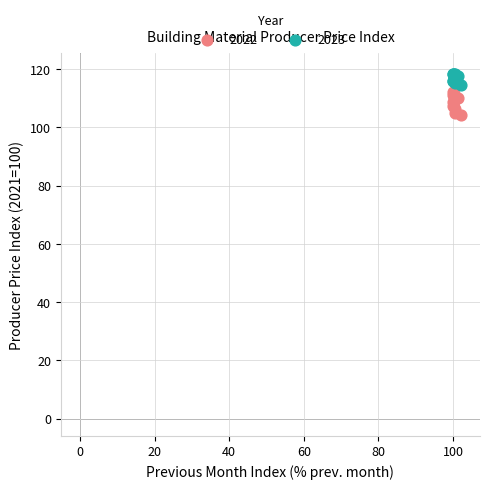

Which series contains the lowest Y value?

2022